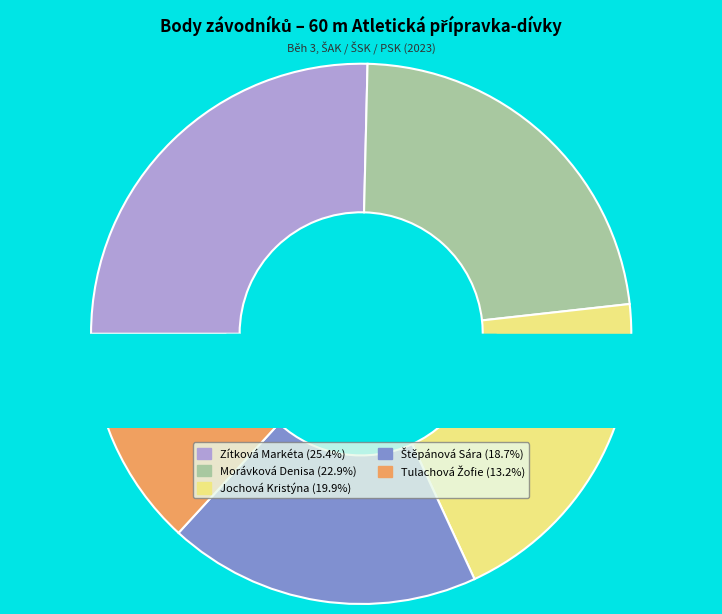

To the nearest percent, what is the difference between the largest and smallest slice percentages?

12%